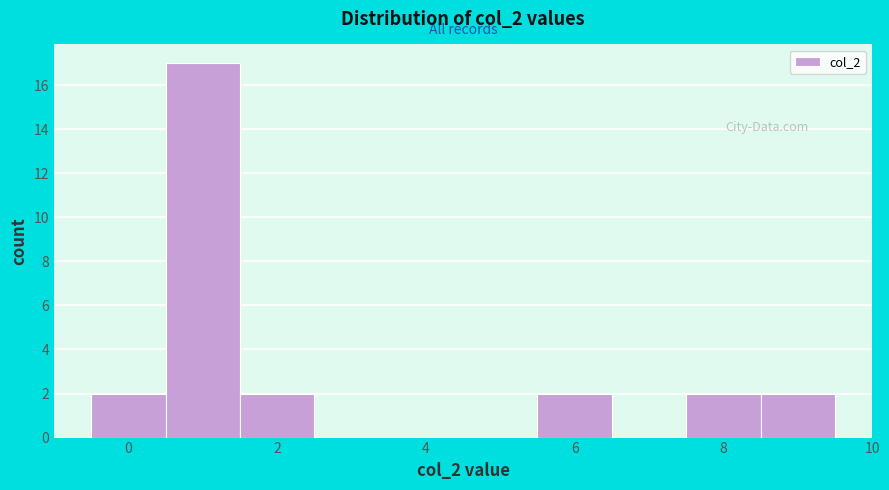

Reading left to right, list every bar in this chart as the range it spans on the x-axis followed by its height. Neither the bar edges nor the heights are printed on the chart, so give them approximately, as read against the axes.

-0.5 to 0.5: 2
0.5 to 1.5: 17
1.5 to 2.5: 2
2.5 to 3.5: 0
3.5 to 4.5: 0
4.5 to 5.5: 0
5.5 to 6.5: 2
6.5 to 7.5: 0
7.5 to 8.5: 2
8.5 to 9.5: 2